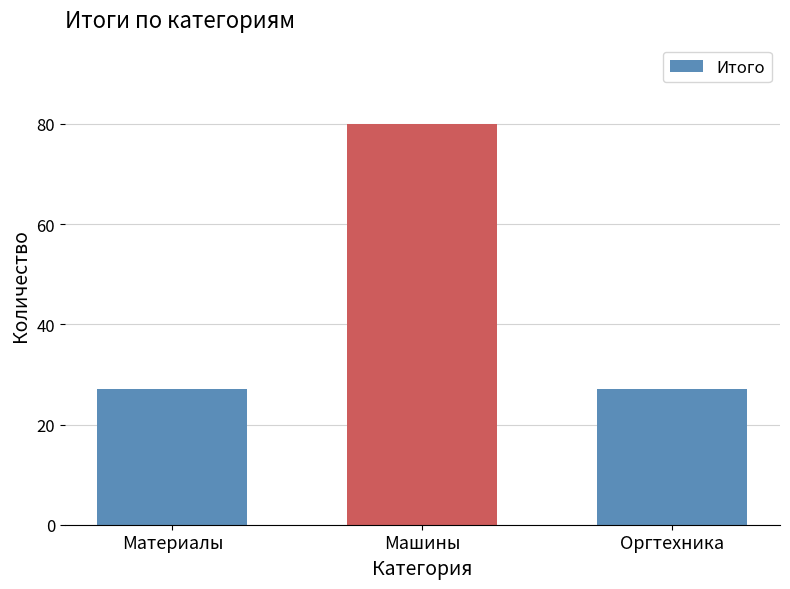

What is the average value?

45